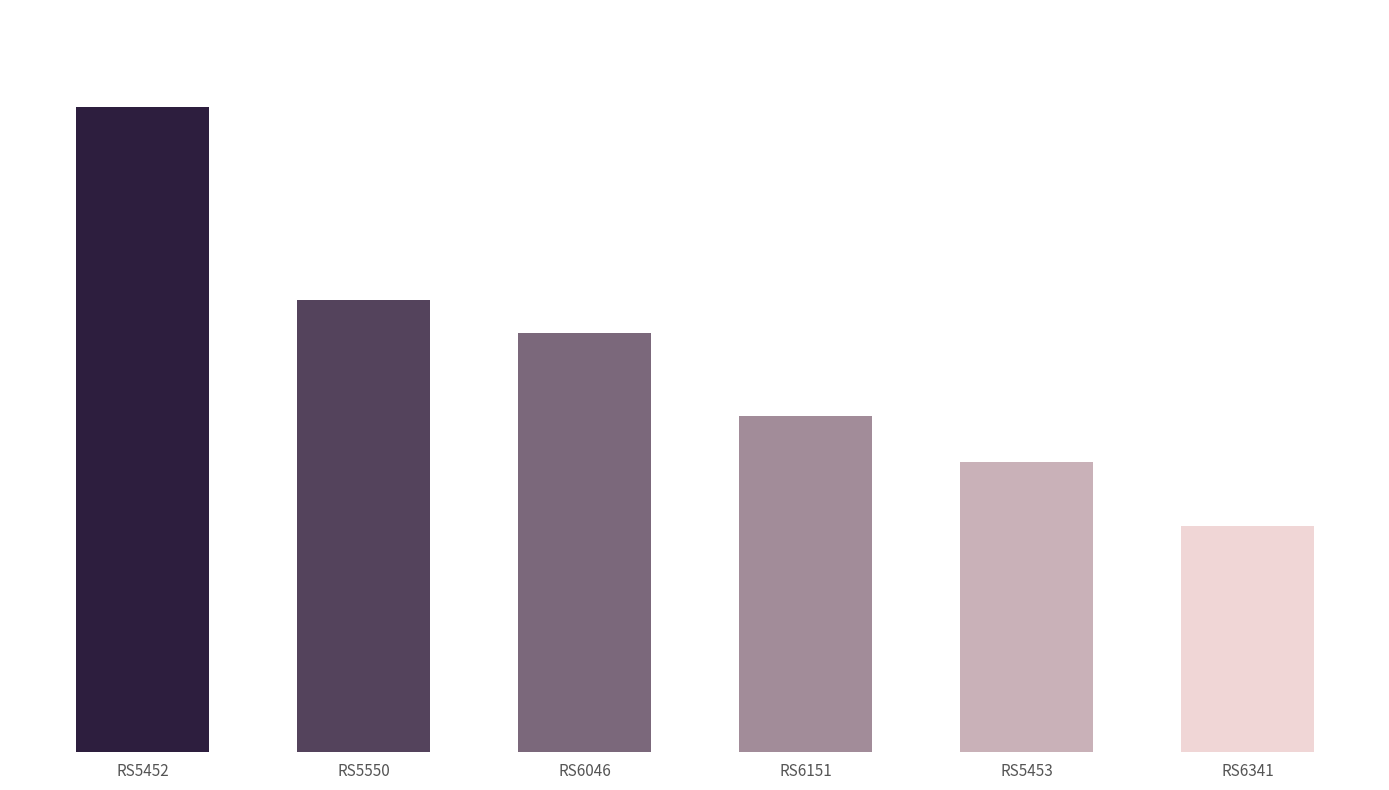

Rank the categories by value from highest to lowest.

RS5452, RS5550, RS6046, RS6151, RS5453, RS6341